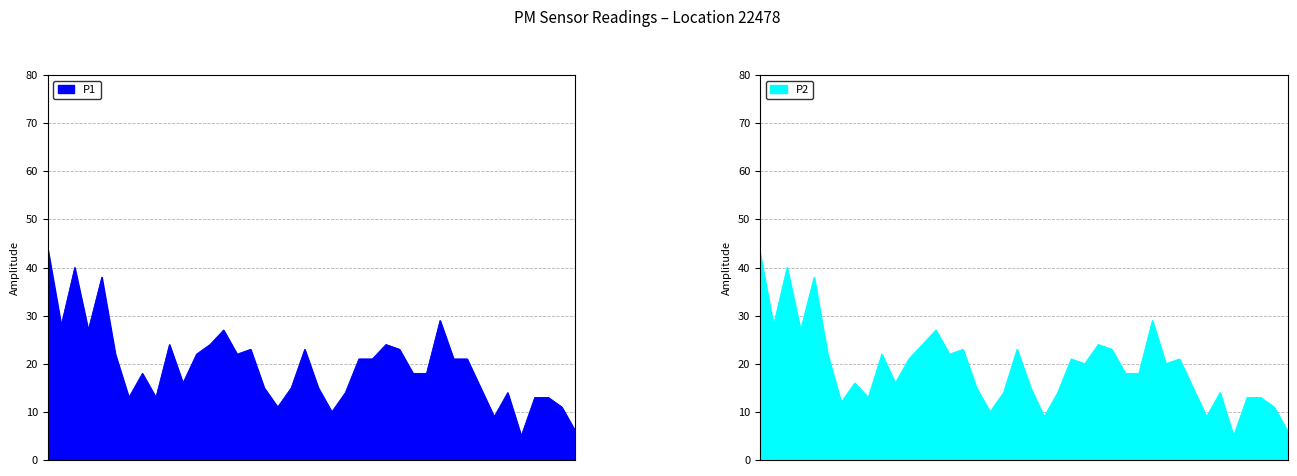

True or false: P1 has more than 2 interior local peaks.

True